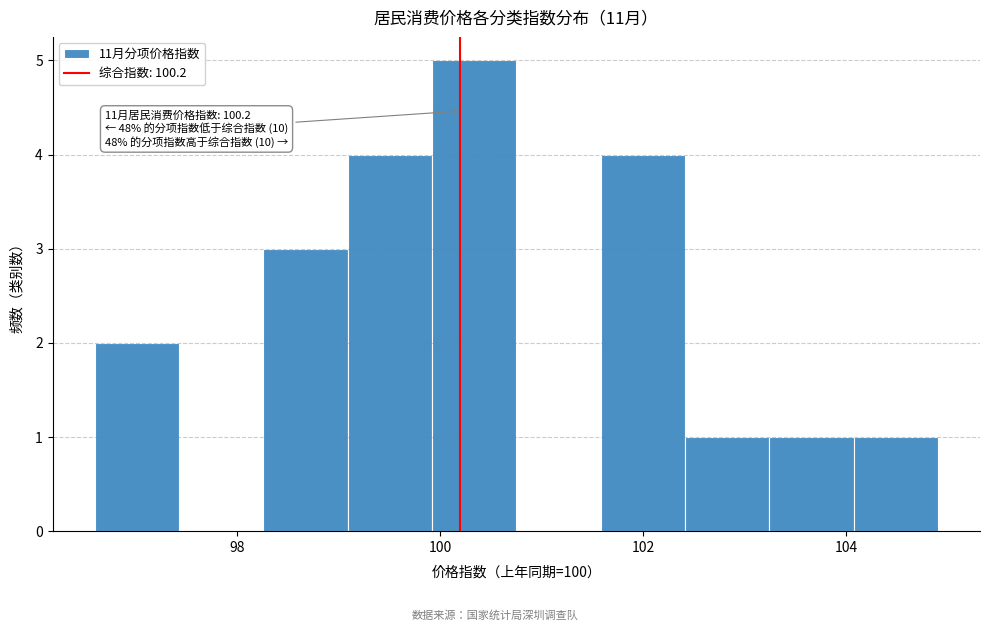

Over which range of the x-axis is the bar tallest?

100.0 to 100.8